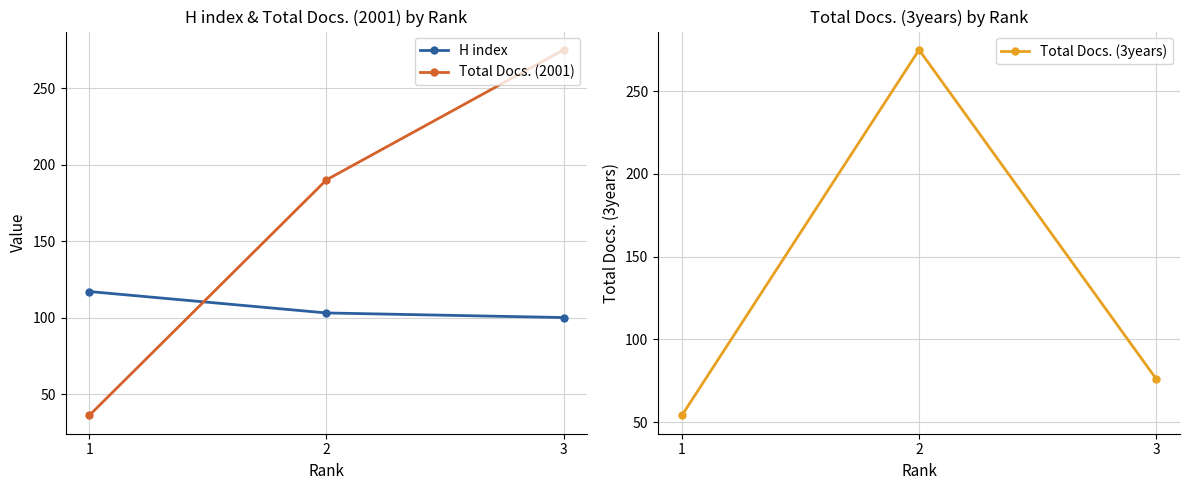

How many Total Docs. (2001) values are between 36 and 275?

3